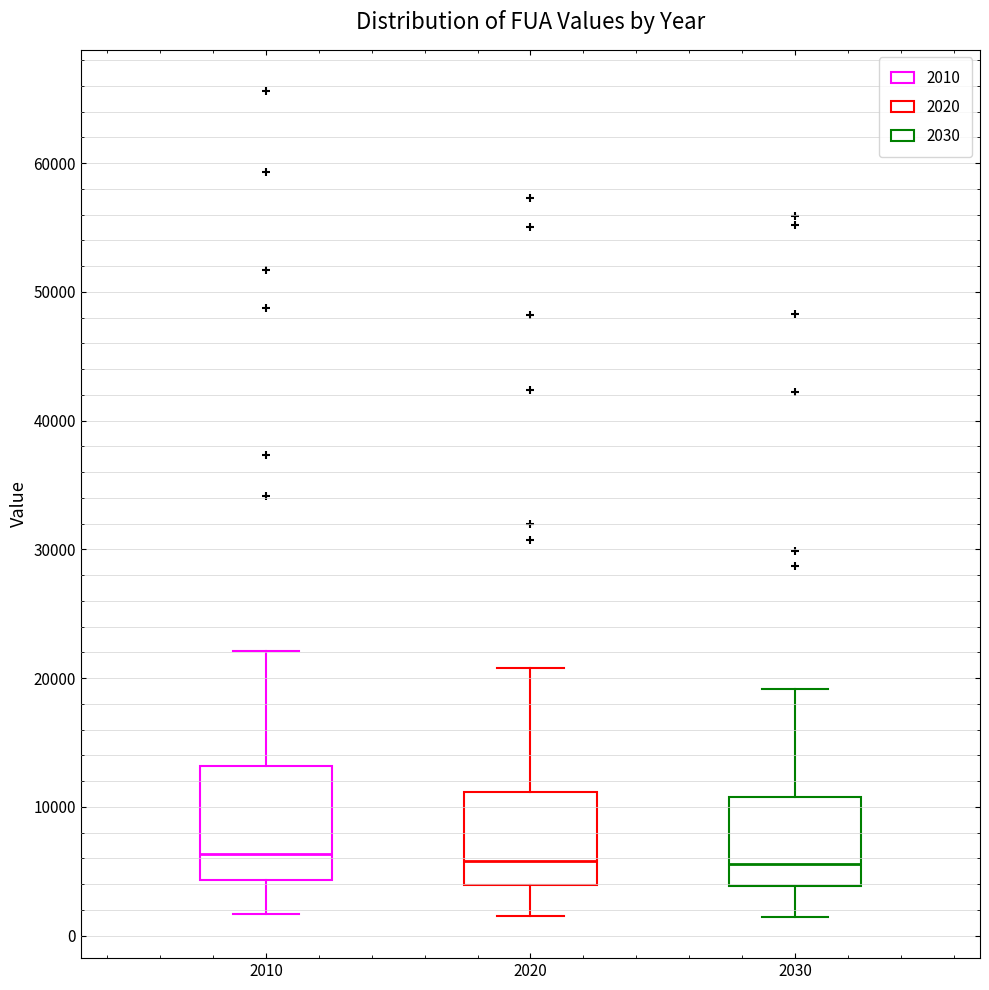

Reading left to right, transcribe this box plot: for each box, give where its median line is, the range the box spans, and where its two whiskers end, as read against the y-axis. The values are not printed on the chart, so give them approximately, as read against the axis.

2010: median 6000, box 4000 to 13000, whiskers 2000 to 22000
2020: median 6000, box 4000 to 11000, whiskers 2000 to 21000
2030: median 6000, box 4000 to 11000, whiskers 1000 to 19000